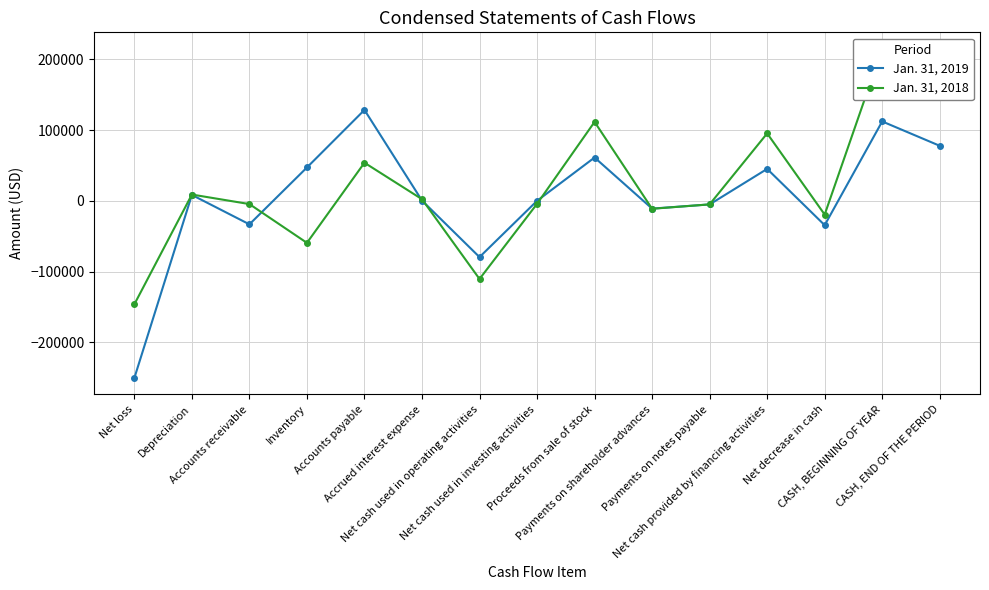

What is the total value across all series at Depreciation?

17205